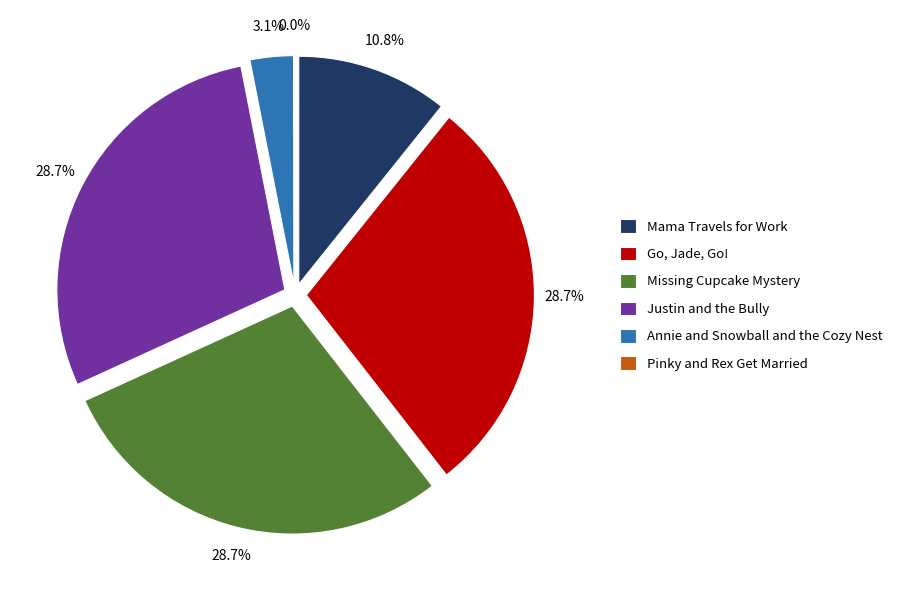

Which has a higher value, Annie and Snowball and the Cozy Nest or Mama Travels for Work?

Mama Travels for Work